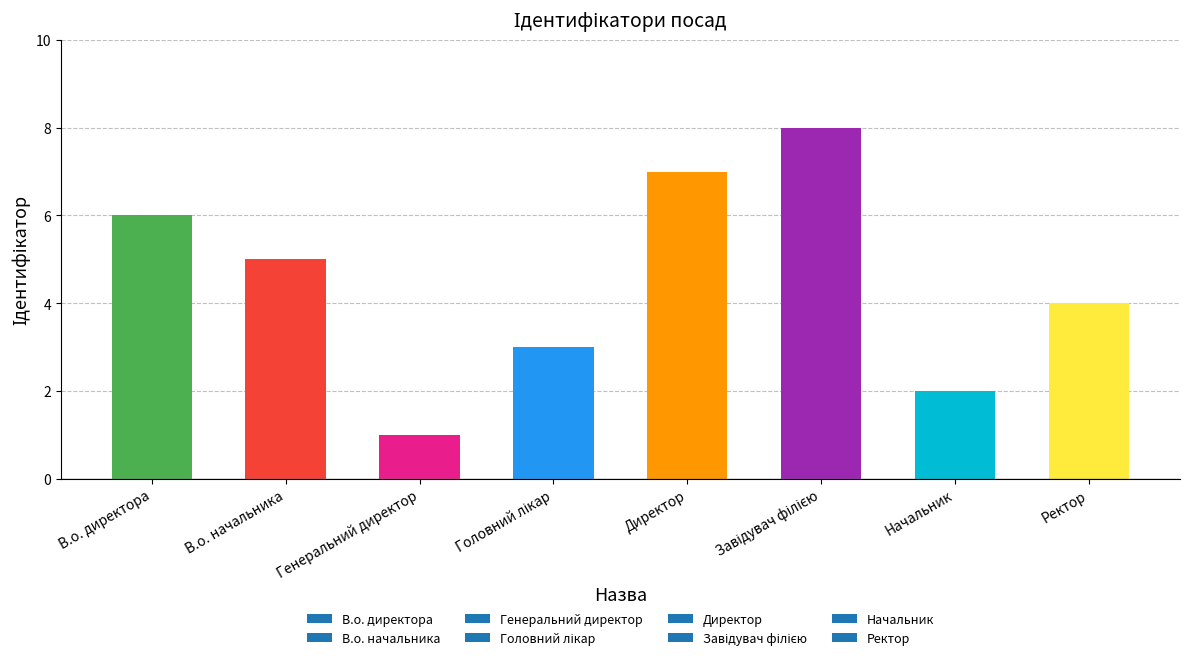

The chart shows a value of 2 at Головний лікар. True or false?

False